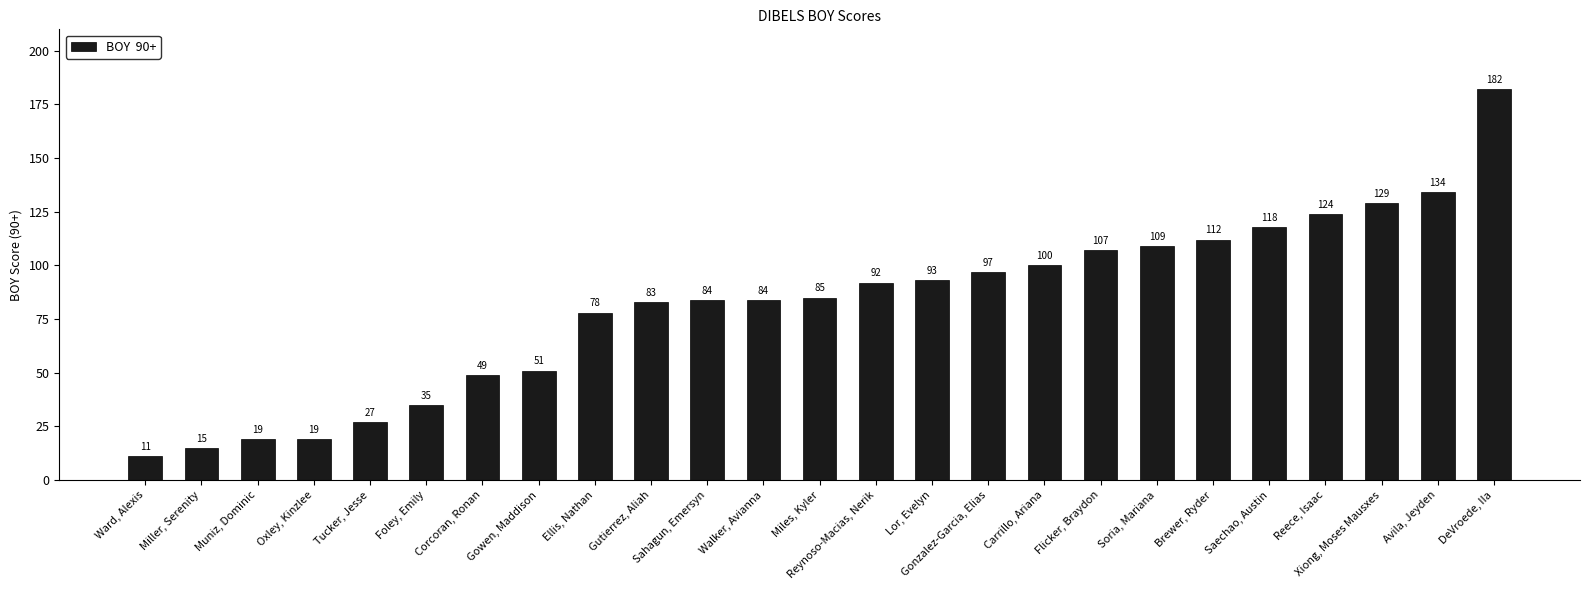

What is the difference between the values at Foley, Emily and Gonzalez-Garcia, Elias?

62